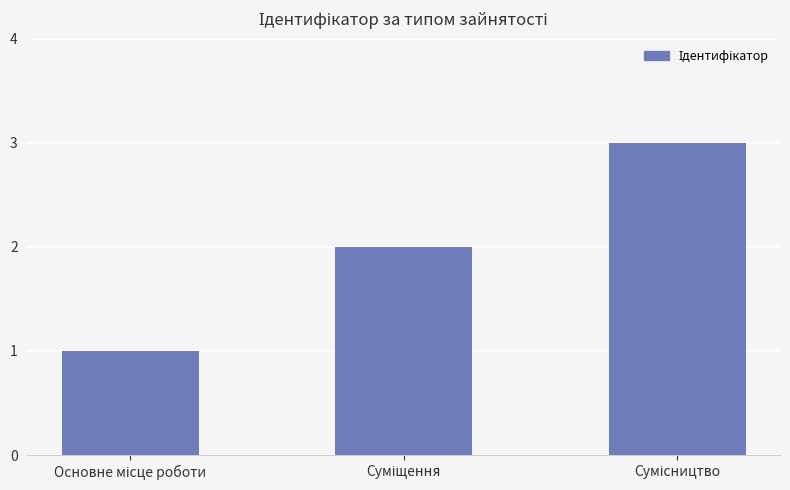

What is the maximum value shown in the chart?

3